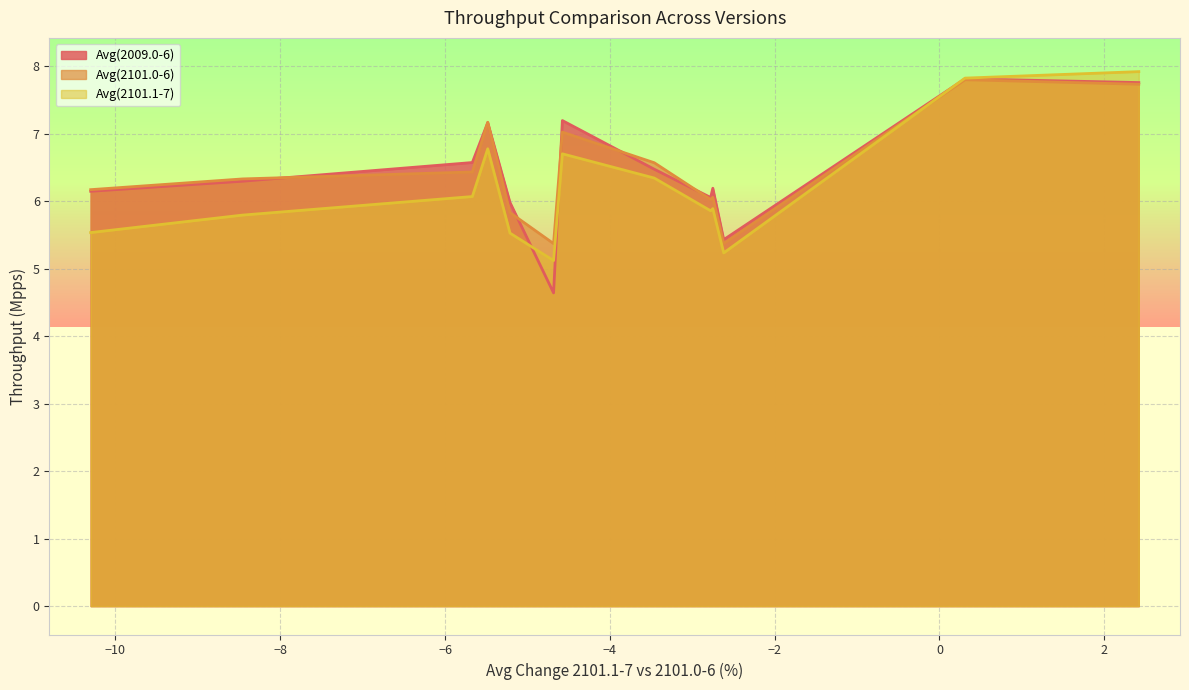

The Avg(2009.0-6) series shows 9.4 at 64b-2t2c-ethip4vxlan-l2xcbase. True or false?

False